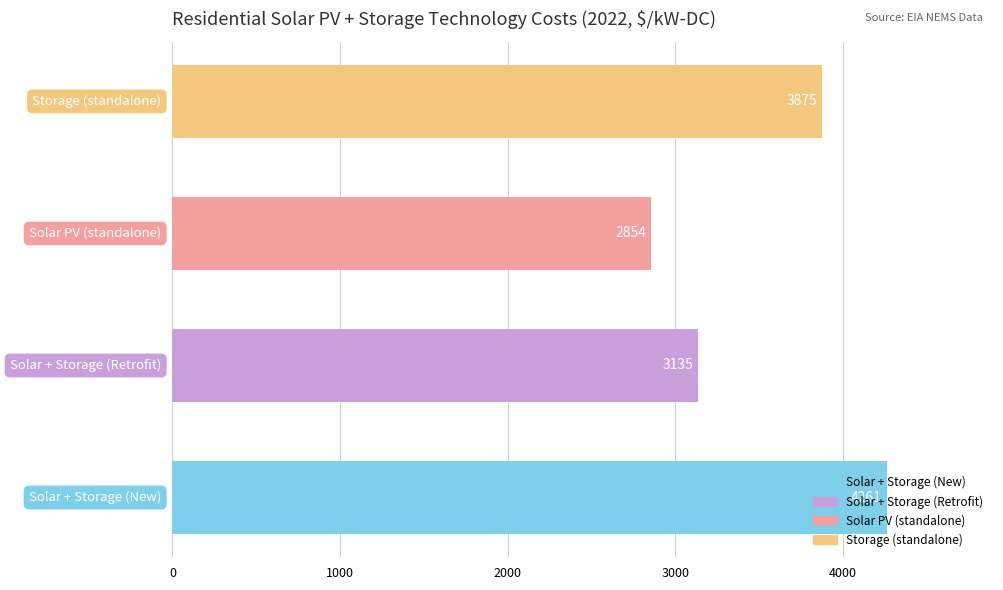

What is the minimum value shown in the chart?

2853.7